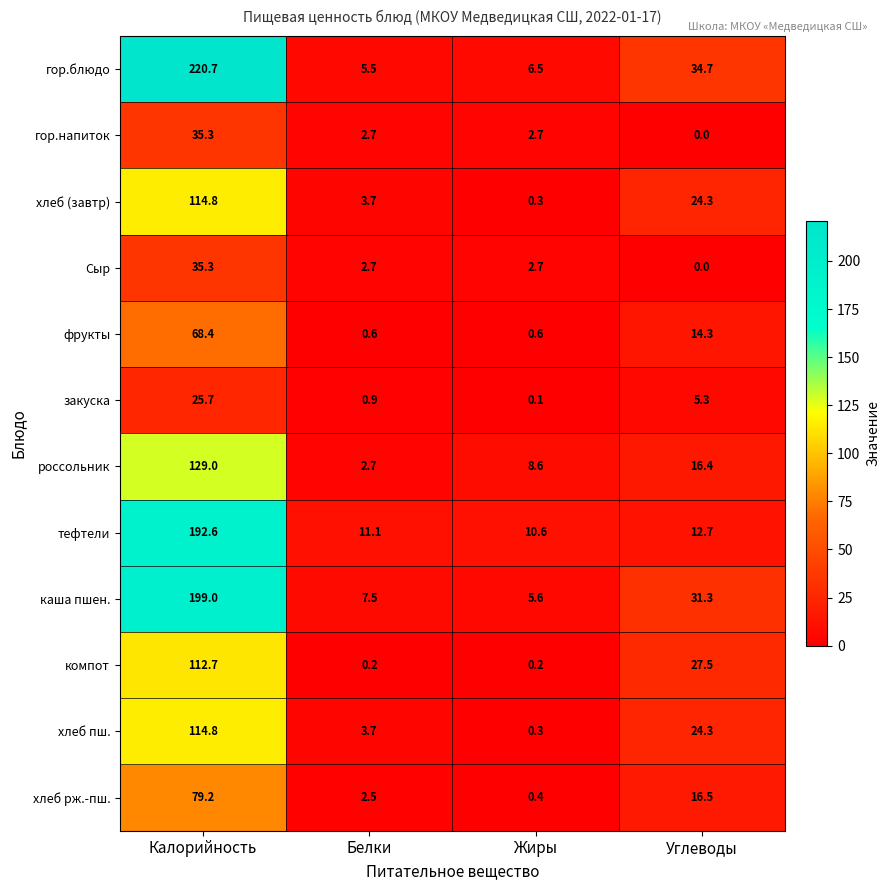

List the labels in order of россольник value, largest first.

Калорийность, Углеводы, Жиры, Белки